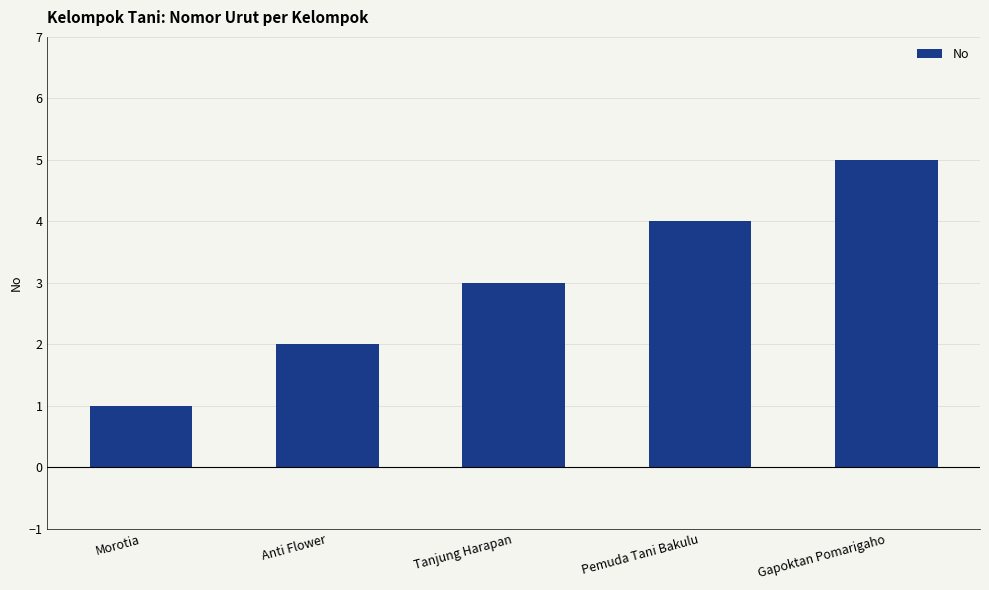

Which category has the lowest value across all series?

Morotia